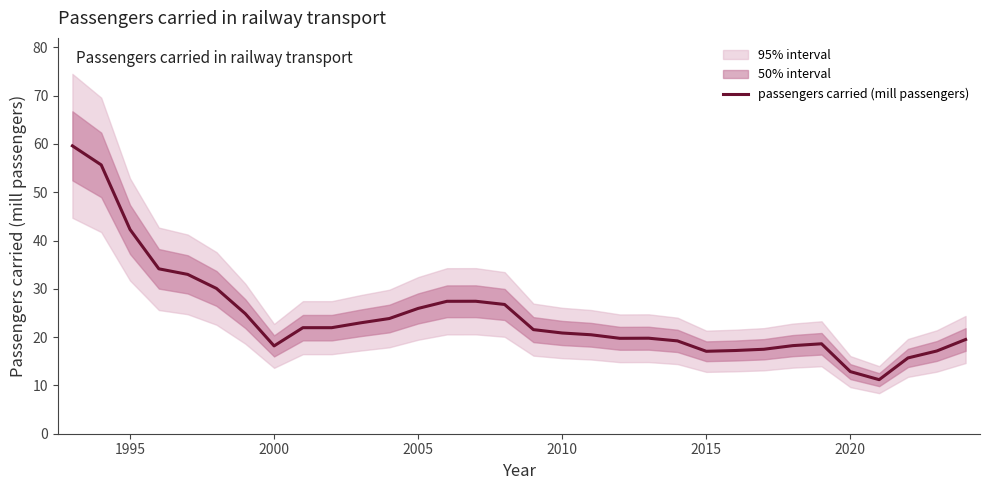

The passengers carried (mill passengers) series shows 12.9 at 2020. True or false?

True